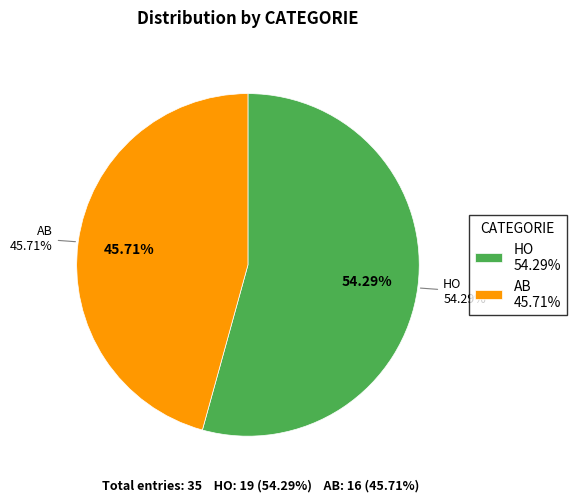

What is the smallest slice in the pie chart?

AB